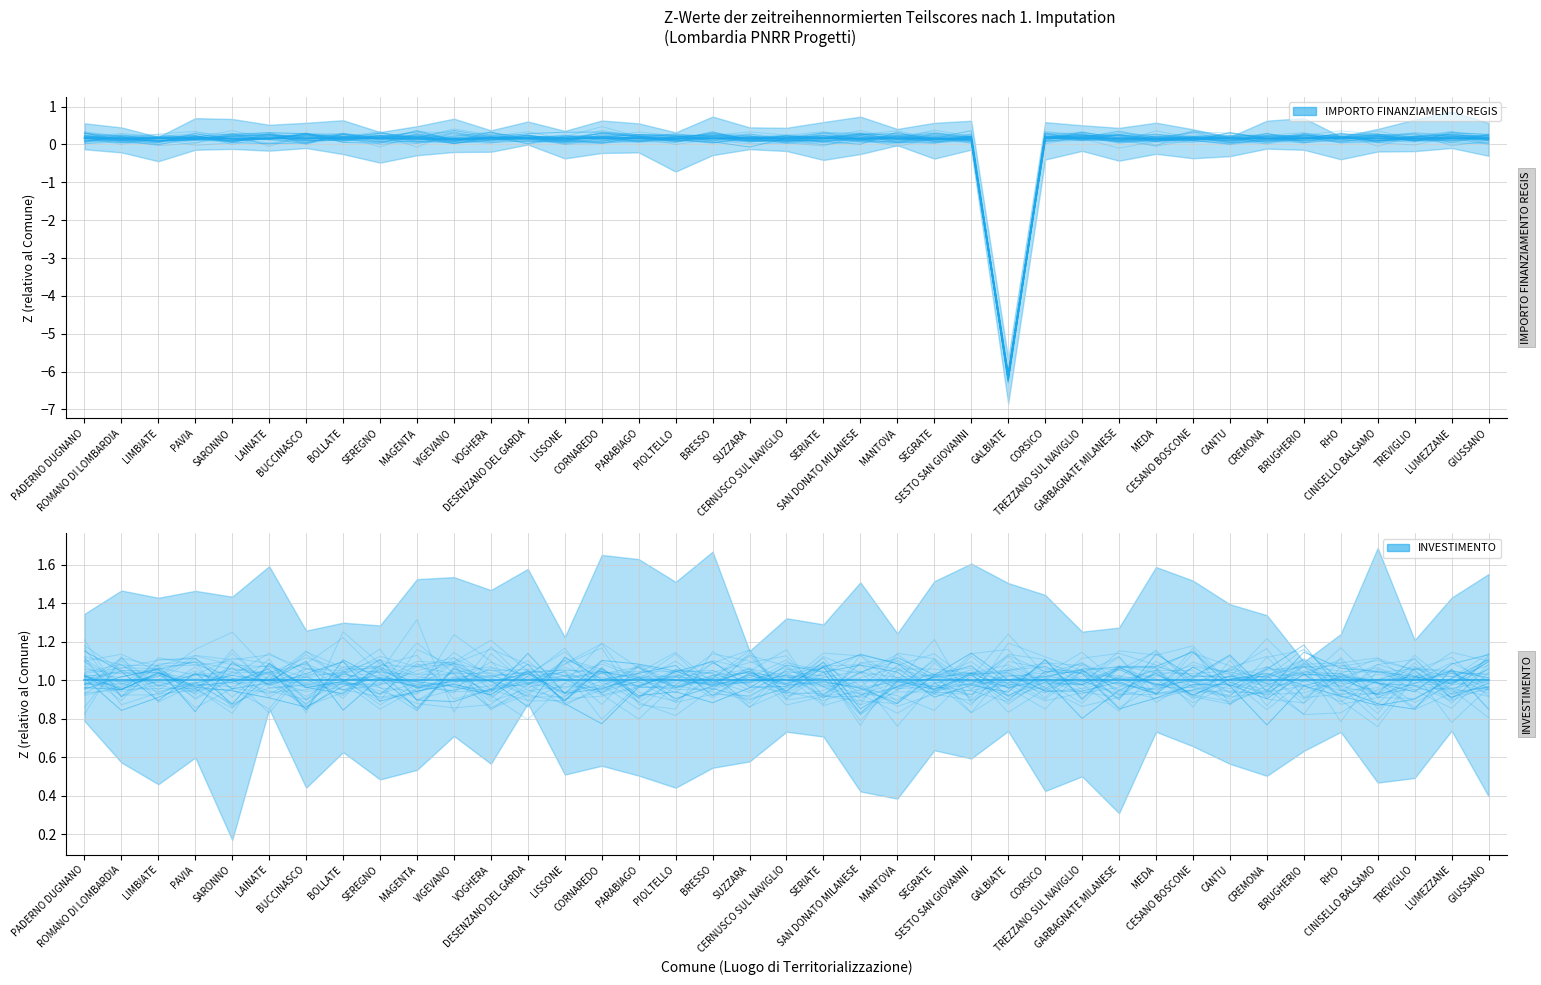

The value at TREZZANO SUL NAVIGLIO is 0.2. True or false?

True